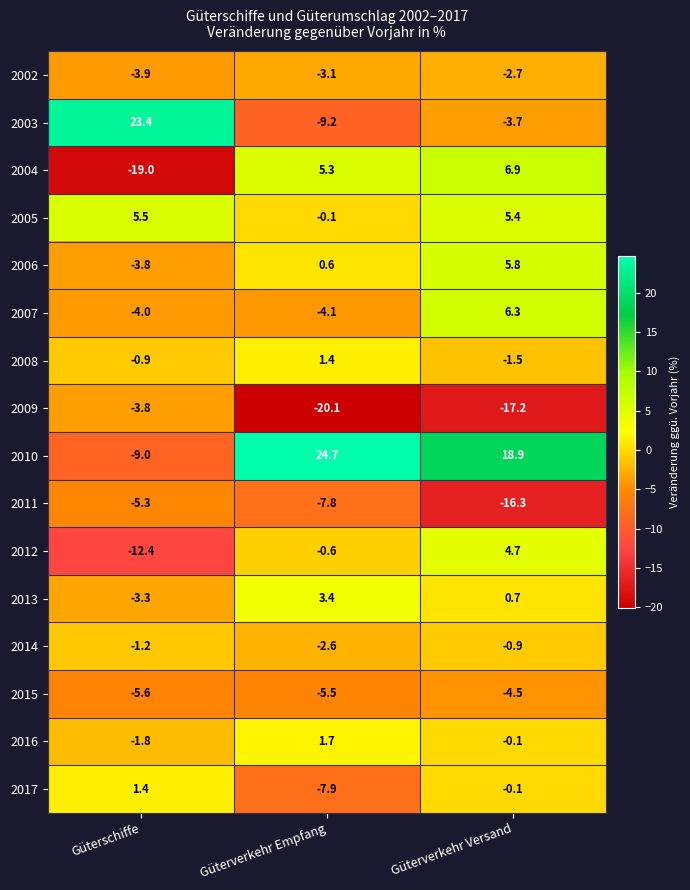

Which series has the widest spread of values?

2010